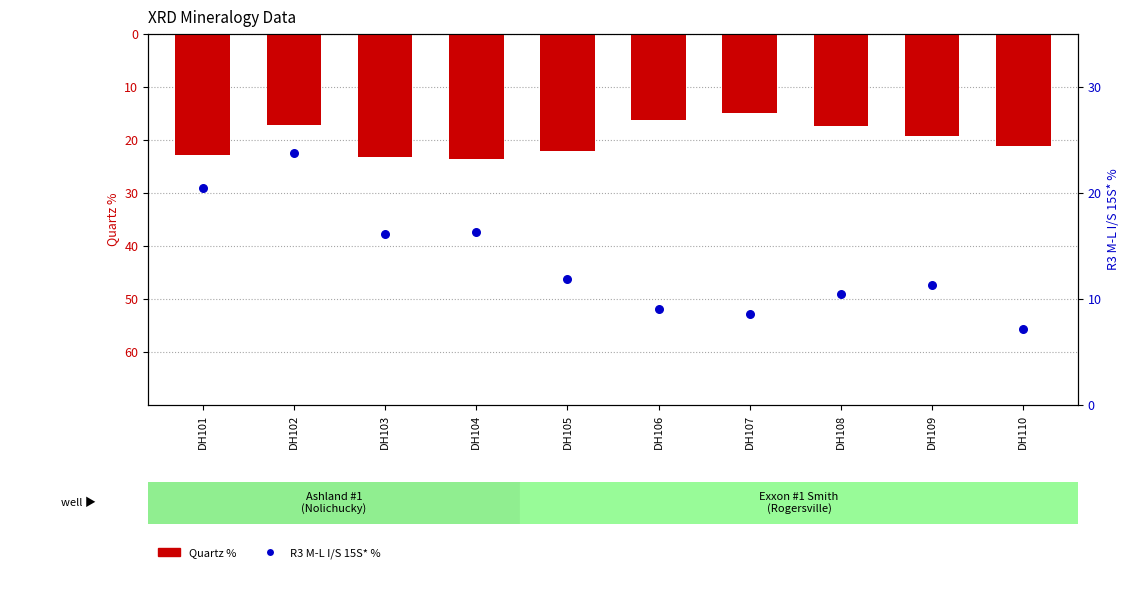

At how many categories does at least one series exceed -2?

10